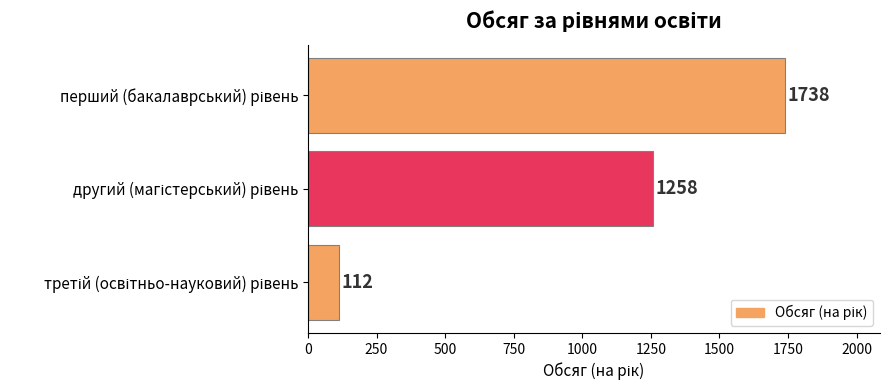

What is the greatest value displayed?

1738